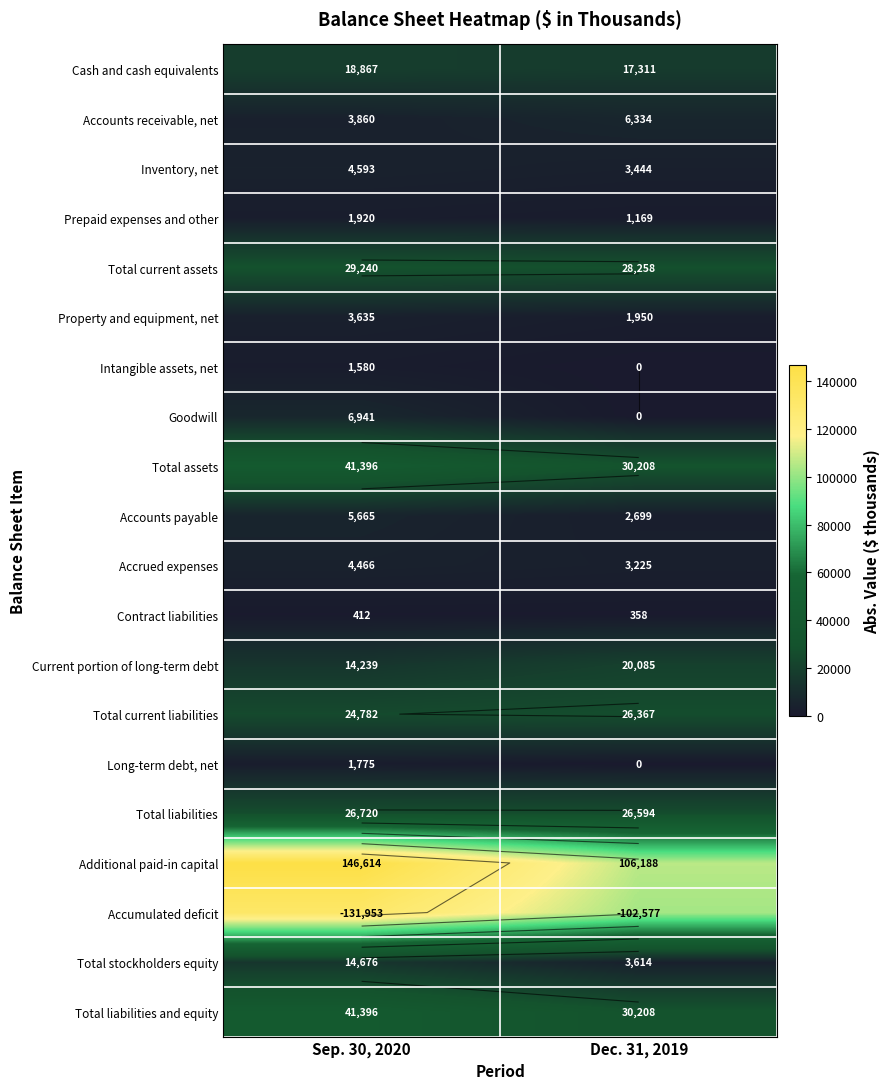

The value of Total liabilities at Dec. 31, 2019 is 26594. True or false?

True